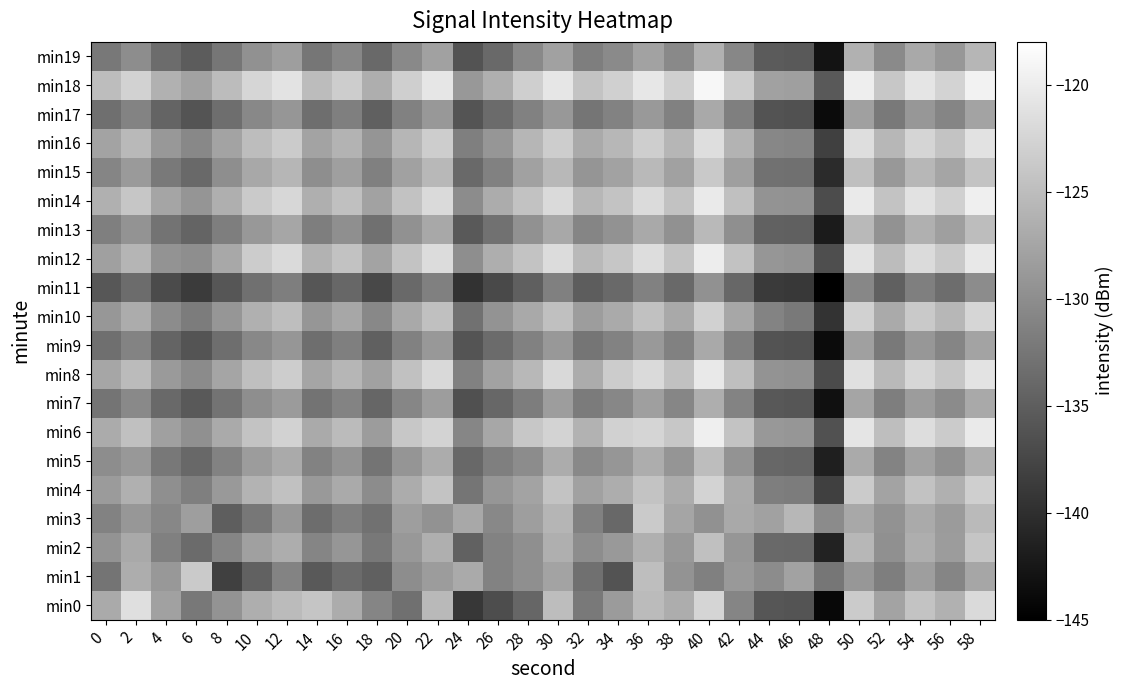

Reading left to right, list all the values displayed in this chart.

min0: 0=-127.0	2=-121.4	4=-127.9	6=-132.3	8=-129.3	10=-126.6	12=-125.2	14=-124.2	16=-126.9	18=-130.9	20=-133.1	22=-125.4	24=-139.1	26=-136.8	28=-134.2	30=-125.0	32=-132.0	34=-128.6	36=-125.2	38=-126.7	40=-122.4	42=-130.9	44=-135.9	46=-136.0	48=-144.1	50=-123.5	52=-127.6	54=-124.3	56=-126.3	58=-122.0
min1: 0=-132.7	2=-126.7	4=-129.0	6=-123.6	8=-138.2	10=-134.7	12=-131.0	14=-135.6	16=-133.6	18=-134.9	20=-130.1	22=-128.4	24=-127.0	26=-131.2	28=-129.9	30=-127.7	32=-133.1	34=-136.2	36=-124.9	38=-129.3	40=-131.4	42=-128.8	44=-130.2	46=-127.9	48=-132.6	50=-129.0	52=-131.7	54=-128.3	56=-130.9	58=-127.4
min2: 0=-129.3	2=-127.1	4=-131.4	6=-133.7	8=-130.9	10=-128.1	12=-126.7	14=-130.9	16=-129.1	18=-132.3	20=-128.9	22=-126.4	24=-134.7	26=-131.2	28=-129.9	30=-126.4	32=-130.1	34=-128.8	36=-126.3	38=-128.9	40=-124.7	42=-129.1	44=-133.8	46=-134.0	48=-141.3	50=-125.7	52=-129.8	54=-126.6	56=-128.4	58=-124.2
min3: 0=-131.2	2=-129.0	4=-130.7	6=-128.3	8=-135.0	10=-132.4	12=-129.0	14=-133.4	16=-131.6	18=-133.0	20=-128.3	22=-129.6	24=-127.2	26=-130.6	28=-128.3	30=-125.9	32=-131.3	34=-134.0	36=-123.7	38=-127.6	40=-129.7	42=-127.1	44=-128.0	46=-125.7	48=-130.3	50=-127.2	52=-129.6	54=-127.0	56=-128.6	58=-125.3
min4: 0=-128.6	2=-126.3	4=-129.9	6=-131.6	8=-128.8	10=-126.0	12=-124.6	14=-128.8	16=-127.0	18=-130.2	20=-126.8	22=-124.3	24=-132.6	26=-129.1	28=-127.8	30=-124.3	32=-128.0	34=-126.7	36=-124.2	38=-126.8	40=-122.6	42=-127.0	44=-131.7	46=-131.9	48=-138.2	50=-123.6	52=-127.7	54=-124.4	56=-126.3	58=-123.1
min5: 0=-130.1	2=-128.9	4=-132.3	6=-134.0	8=-131.2	10=-128.4	12=-127.0	14=-131.2	16=-129.4	18=-132.7	20=-129.2	22=-126.8	24=-134.0	26=-131.6	28=-130.2	30=-126.8	32=-130.4	34=-129.1	36=-126.7	38=-129.2	40=-125.0	42=-129.4	44=-134.1	46=-134.3	48=-141.7	50=-127.0	52=-131.1	54=-127.9	56=-129.8	58=-126.5
min6: 0=-126.9	2=-124.7	4=-128.1	6=-129.8	8=-127.0	10=-124.2	12=-122.8	14=-127.0	16=-125.2	18=-128.4	20=-124.0	22=-122.6	24=-130.8	26=-127.3	28=-124.0	30=-122.6	32=-126.2	34=-122.9	36=-122.4	38=-124.0	40=-119.8	42=-124.2	44=-128.9	46=-129.1	48=-136.4	50=-120.8	52=-124.9	54=-121.7	56=-123.6	58=-120.3
min7: 0=-132.7	2=-130.4	4=-133.9	6=-135.6	8=-132.8	10=-130.0	12=-128.6	14=-132.8	16=-131.0	18=-134.2	20=-130.8	22=-128.3	24=-136.6	26=-134.1	28=-131.8	30=-128.3	32=-132.0	34=-130.7	36=-128.2	38=-130.8	40=-126.6	42=-131.0	44=-135.7	46=-135.9	48=-143.2	50=-127.6	52=-131.7	54=-128.4	56=-130.3	58=-127.1
min8: 0=-127.4	2=-125.2	4=-128.7	6=-130.3	8=-127.6	10=-124.8	12=-123.3	14=-127.6	16=-125.8	18=-128.0	20=-124.6	22=-122.1	24=-131.3	26=-127.9	28=-125.6	30=-122.1	32=-126.8	34=-123.4	36=-122.0	38=-124.6	40=-120.3	42=-124.8	44=-129.4	46=-129.7	48=-137.0	50=-121.3	52=-125.4	54=-122.2	56=-124.1	58=-120.9
min9: 0=-133.2	2=-131.0	4=-134.4	6=-136.1	8=-133.3	10=-130.6	12=-129.1	14=-133.3	16=-131.6	18=-134.8	20=-131.3	22=-128.9	24=-136.1	26=-133.7	28=-131.3	30=-128.9	32=-132.6	34=-131.2	36=-128.8	38=-131.3	40=-127.1	42=-131.6	44=-136.2	46=-136.4	48=-143.8	50=-128.1	52=-132.2	54=-129.0	56=-130.9	58=-127.6
min10: 0=-129.0	2=-126.8	4=-130.2	6=-131.9	8=-129.1	10=-126.3	12=-124.9	14=-129.1	16=-127.3	18=-130.6	20=-127.1	22=-124.7	24=-132.9	26=-129.4	28=-127.1	30=-124.7	32=-128.3	34=-127.0	36=-124.6	38=-127.1	40=-122.9	42=-127.3	44=-131.0	46=-132.2	48=-139.6	50=-122.9	52=-127.0	54=-123.8	56=-125.7	58=-122.4
min11: 0=-135.8	2=-133.6	4=-137.0	6=-138.7	8=-135.9	10=-133.1	12=-131.7	14=-135.9	16=-134.1	18=-137.3	20=-133.9	22=-131.4	24=-139.7	26=-137.2	28=-134.9	30=-131.4	32=-135.1	34=-133.8	36=-131.3	38=-133.9	40=-129.7	42=-134.1	44=-138.8	46=-139.0	48=-146.3	50=-130.7	52=-134.8	54=-131.6	56=-133.4	58=-130.2
min12: 0=-128.1	2=-125.9	4=-129.3	6=-130.0	8=-127.2	10=-123.4	12=-122.0	14=-126.2	16=-124.4	18=-127.7	20=-124.2	22=-121.8	24=-130.0	26=-126.6	28=-124.2	30=-121.8	32=-125.4	34=-124.1	36=-121.7	38=-124.2	40=-120.0	42=-124.4	44=-129.1	46=-129.3	48=-136.7	50=-121.0	52=-125.1	54=-121.9	56=-123.8	58=-120.5
min13: 0=-131.6	2=-129.3	4=-132.8	6=-134.4	8=-131.7	10=-128.9	12=-127.4	14=-131.7	16=-129.9	18=-133.1	20=-129.7	22=-127.2	24=-135.4	26=-133.0	28=-129.7	30=-127.2	32=-130.9	34=-129.6	36=-127.1	38=-129.7	40=-125.4	42=-129.9	44=-134.6	46=-134.8	48=-142.1	50=-125.4	52=-129.6	54=-126.3	56=-128.2	58=-125.0
min14: 0=-126.3	2=-124.1	4=-127.6	6=-129.2	8=-126.4	10=-123.7	12=-122.2	14=-126.4	16=-124.7	18=-127.9	20=-124.4	22=-122.0	24=-130.2	26=-126.8	28=-124.4	30=-122.0	32=-125.7	34=-124.3	36=-121.9	38=-124.4	40=-120.2	42=-124.7	44=-129.3	46=-129.6	48=-136.9	50=-120.2	52=-124.3	54=-121.1	56=-123.0	58=-119.8
min15: 0=-130.9	2=-128.7	4=-132.1	6=-133.8	8=-130.0	10=-127.2	12=-125.8	14=-130.0	16=-128.2	18=-131.5	20=-128.0	22=-125.6	24=-133.8	26=-131.3	28=-128.0	30=-125.6	32=-129.2	34=-127.9	36=-125.5	38=-128.0	40=-123.8	42=-128.2	44=-132.9	46=-133.1	48=-140.5	50=-124.8	52=-128.9	54=-125.7	56=-127.6	58=-124.3
min16: 0=-127.7	2=-125.4	4=-128.9	6=-130.6	8=-127.8	10=-125.0	12=-123.6	14=-127.8	16=-126.0	18=-129.2	20=-125.8	22=-123.3	24=-131.6	26=-129.1	28=-125.8	30=-123.3	32=-127.0	34=-125.7	36=-123.2	38=-125.8	40=-121.6	42=-126.0	44=-130.7	46=-130.9	48=-138.2	50=-121.6	52=-125.7	54=-122.5	56=-124.3	58=-121.1
min17: 0=-133.2	2=-131.0	4=-134.5	6=-136.1	8=-133.3	10=-130.6	12=-129.1	14=-133.3	16=-131.6	18=-134.8	20=-131.3	22=-128.9	24=-136.1	26=-133.7	28=-131.3	30=-128.9	32=-132.6	34=-131.2	36=-128.8	38=-131.3	40=-127.1	42=-131.6	44=-136.2	46=-136.5	48=-143.8	50=-128.1	52=-132.2	54=-129.0	56=-130.9	58=-127.6
min18: 0=-125.0	2=-122.8	4=-126.2	6=-127.9	8=-125.1	10=-122.3	12=-120.9	14=-125.1	16=-123.3	18=-126.6	20=-123.1	22=-120.7	24=-128.9	26=-126.5	28=-123.1	30=-120.7	32=-124.3	34=-123.0	36=-120.6	38=-123.1	40=-118.9	42=-123.3	44=-128.0	46=-128.2	48=-135.6	50=-119.9	52=-124.0	54=-120.8	56=-122.7	58=-119.4
min19: 0=-132.3	2=-130.1	4=-133.6	6=-135.2	8=-132.5	10=-129.7	12=-128.2	14=-132.5	16=-130.7	18=-133.9	20=-130.5	22=-128.0	24=-136.2	26=-133.8	28=-130.5	30=-128.0	32=-131.7	34=-130.3	36=-127.9	38=-130.5	40=-126.2	42=-130.7	44=-135.3	46=-135.6	48=-142.9	50=-126.2	52=-130.3	54=-127.1	56=-129.0	58=-125.8